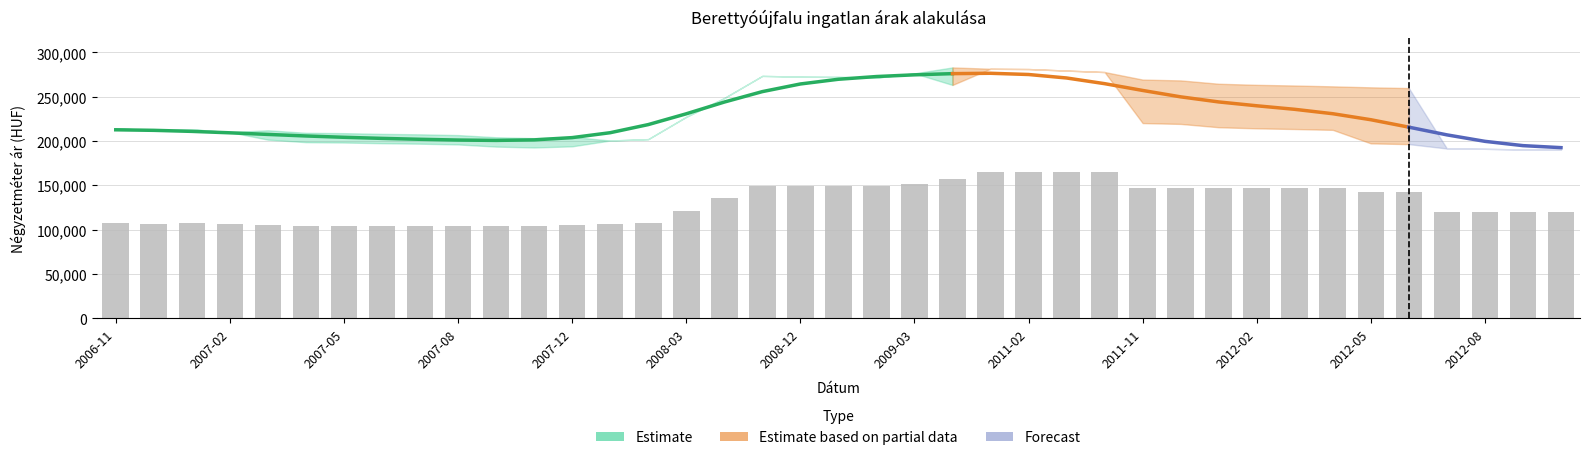

The value of Szórás felső határ at 2007-08 is 206752. True or false?

True